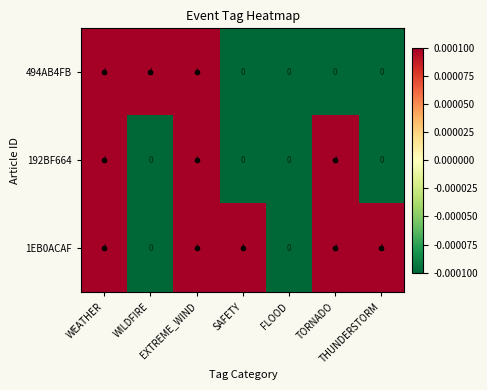

How many data points does each series have?

7